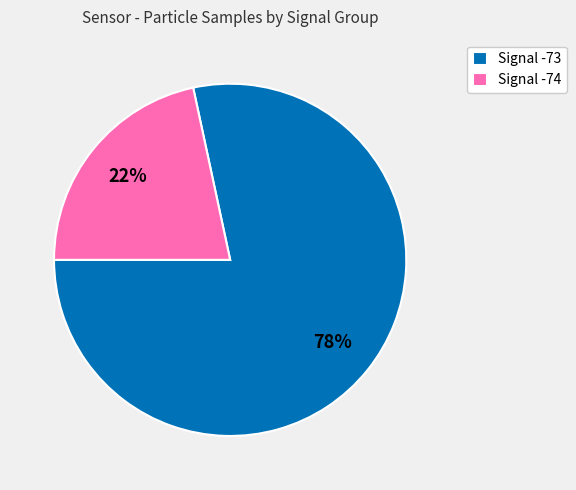

Rank the categories by value from highest to lowest.

Signal -73, Signal -74